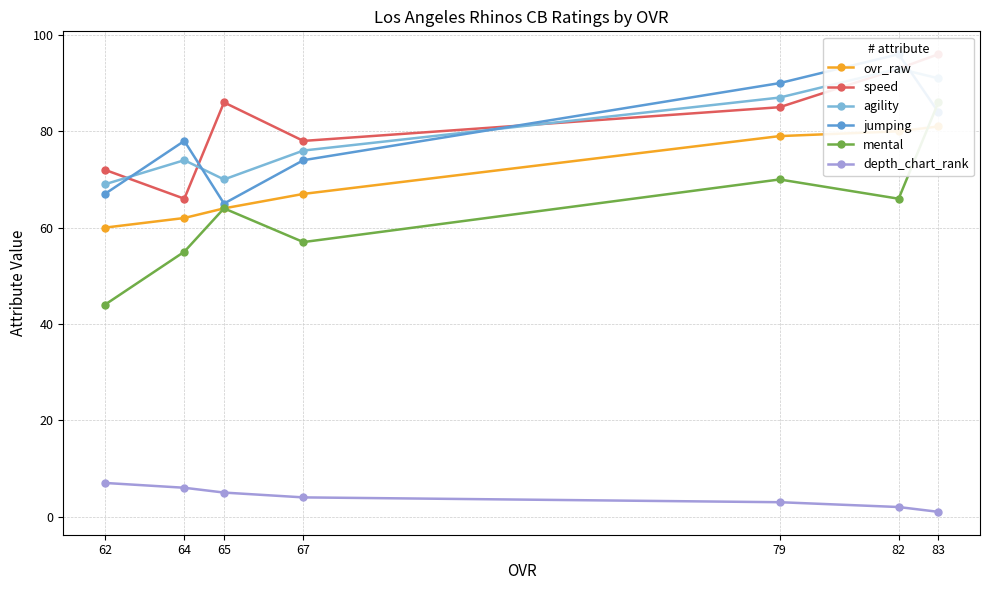

Rank the categories by jumping value from highest to lowest.

82, 79, 83, 64, 67, 62, 65